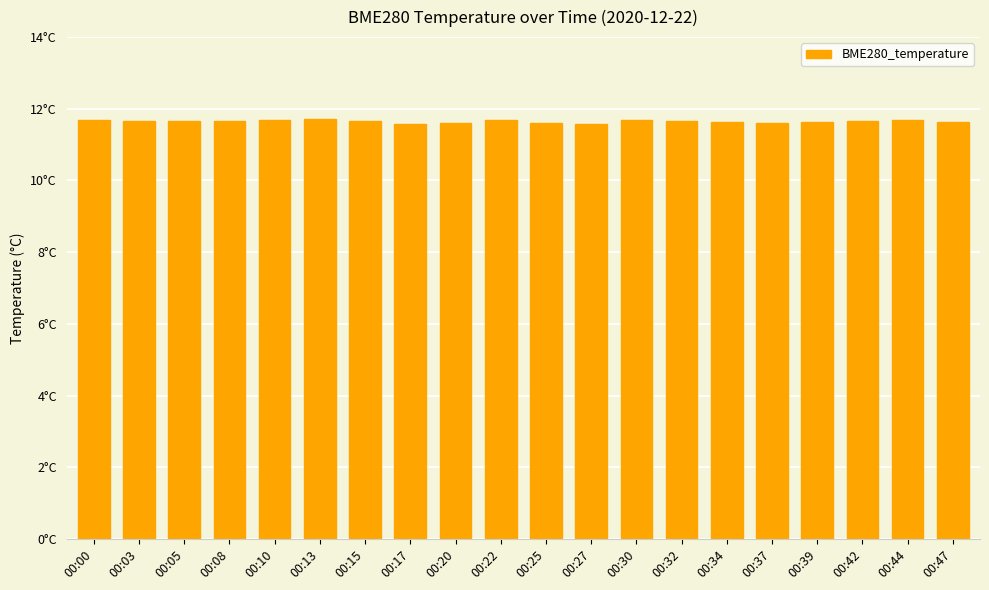

How many values are between 11 and 12?

20